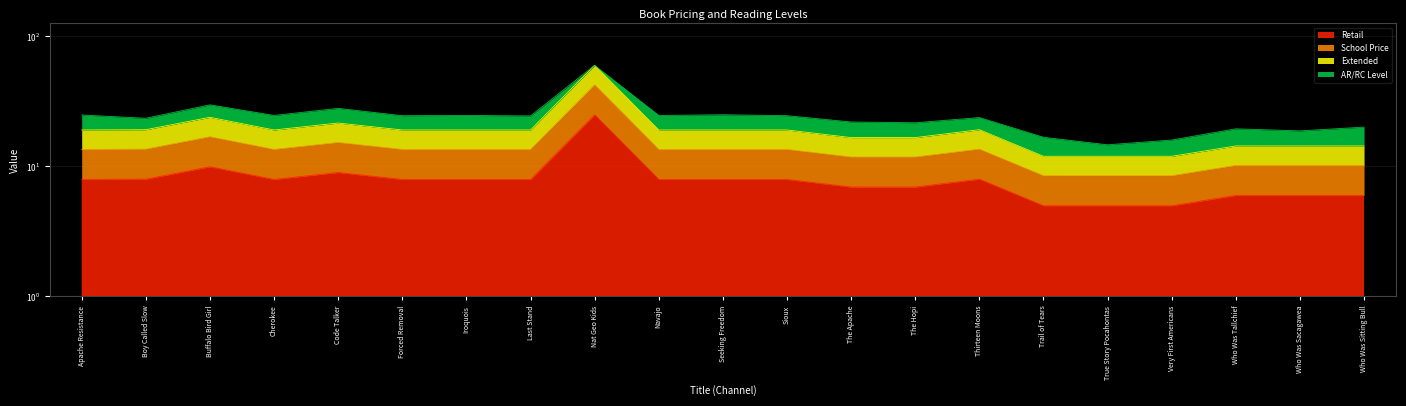

What is the average value of the Extended series?

13.8